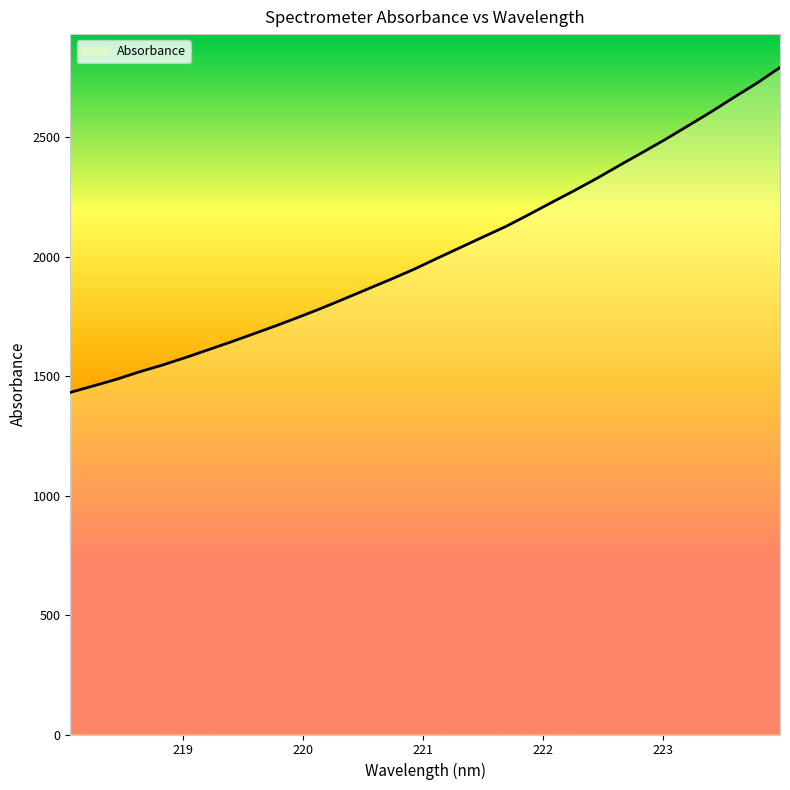

What is the smallest value displayed?

1432.2